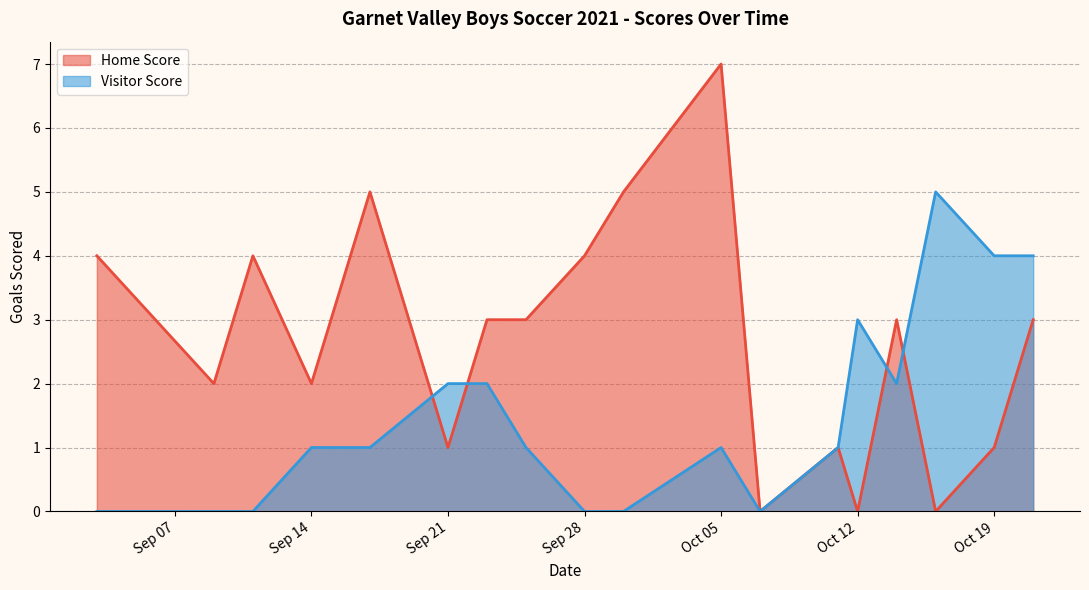

How many lines are shown in the chart?

2